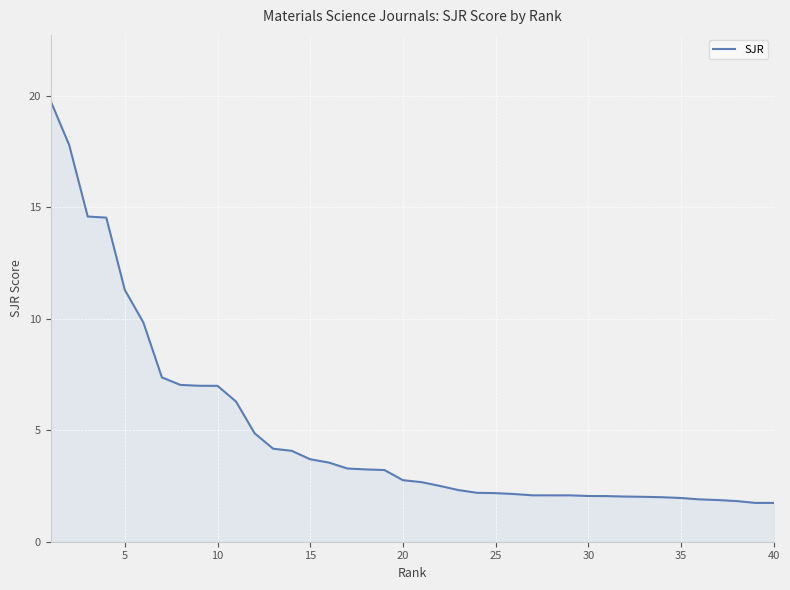

What is the smallest value displayed?

1.7